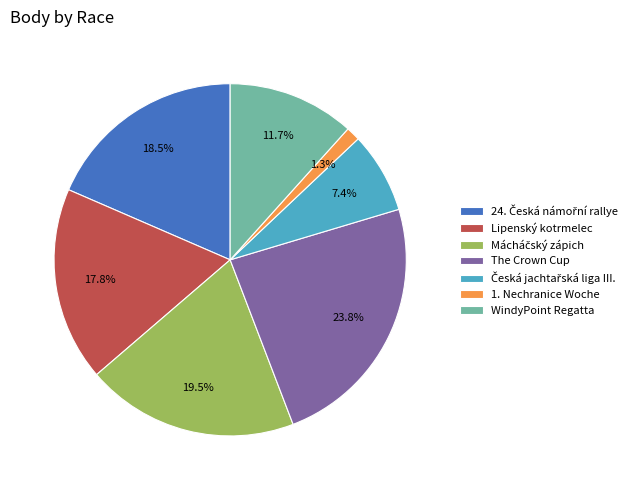

What is the smallest slice in the pie chart?

1. Nechranice Woche